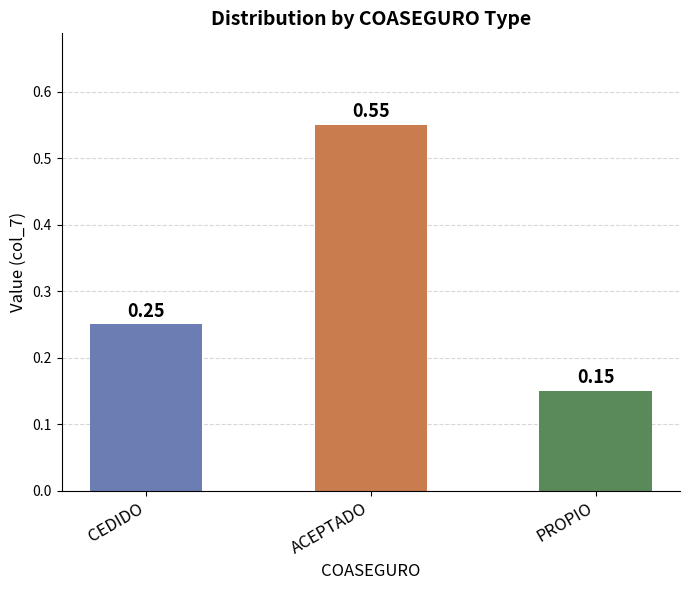

What is the difference between the maximum and second lowest values?

0.3